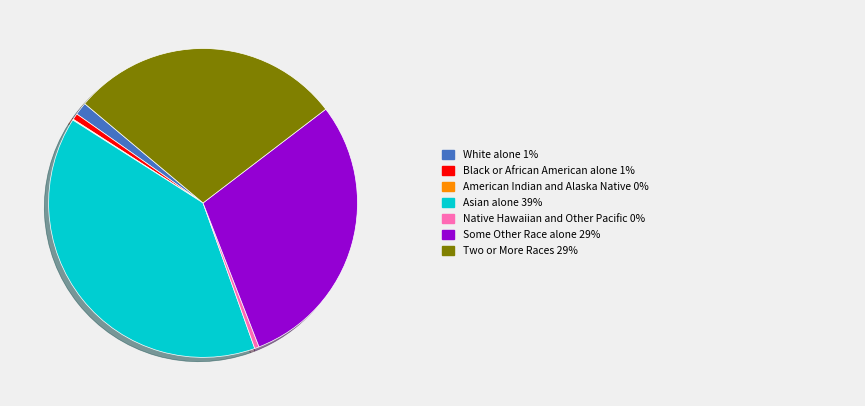

Is there any slice that represents more than half of the pie?

No